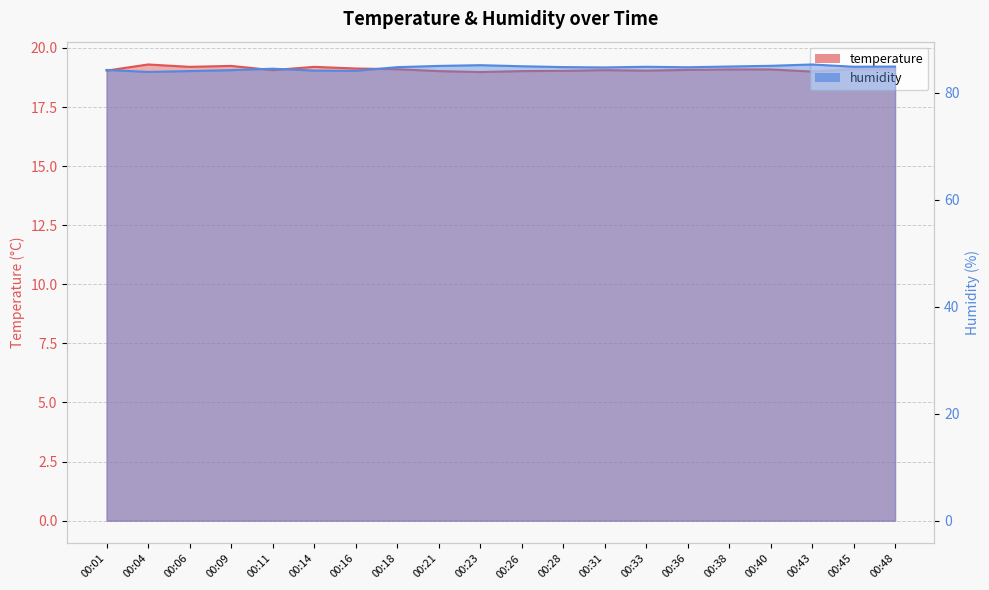

List the series in order of their peak value, lowest first.

temperature, humidity